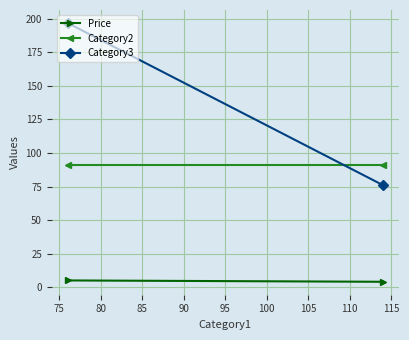

Rank the series by their maximum value, from highest to lowest.

Category3, Category2, Price